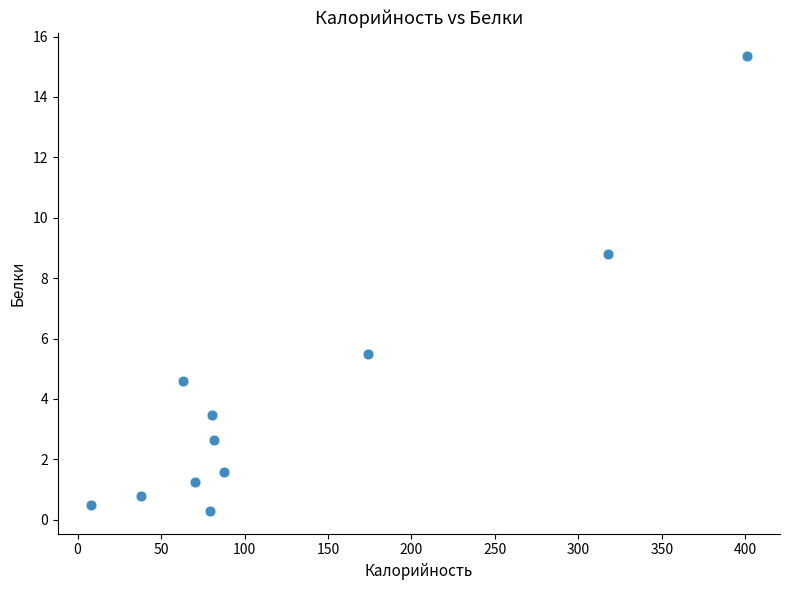

What is the range of Y values (max minus min)?

15.1